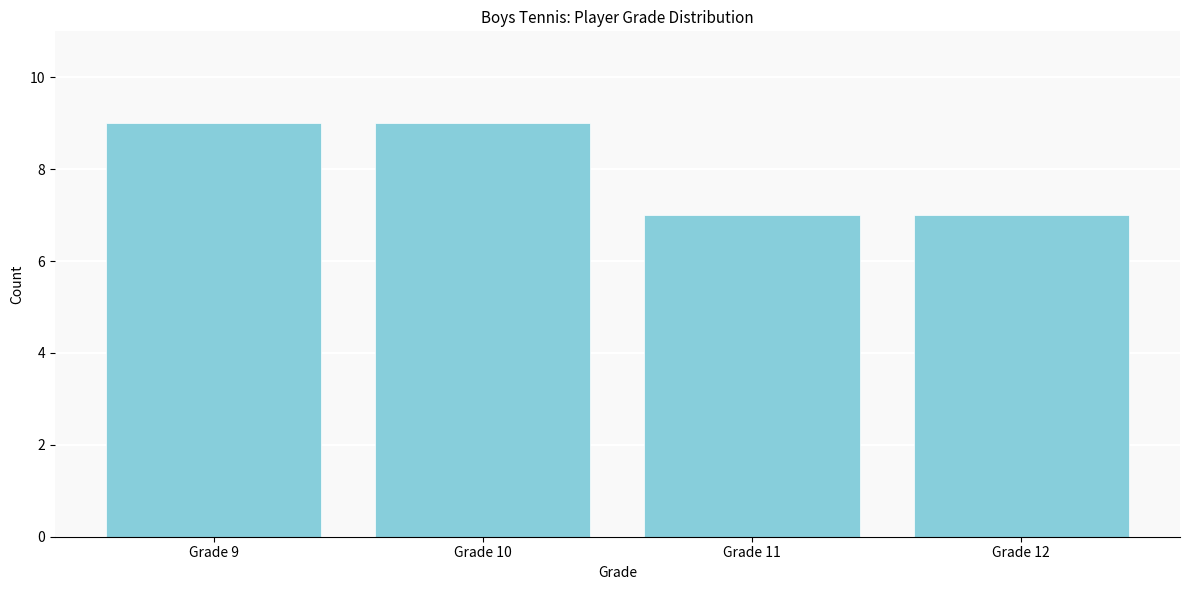

Reading left to right, extract all data points from this chart.

Grade 9=9	Grade 10=9	Grade 11=7	Grade 12=7